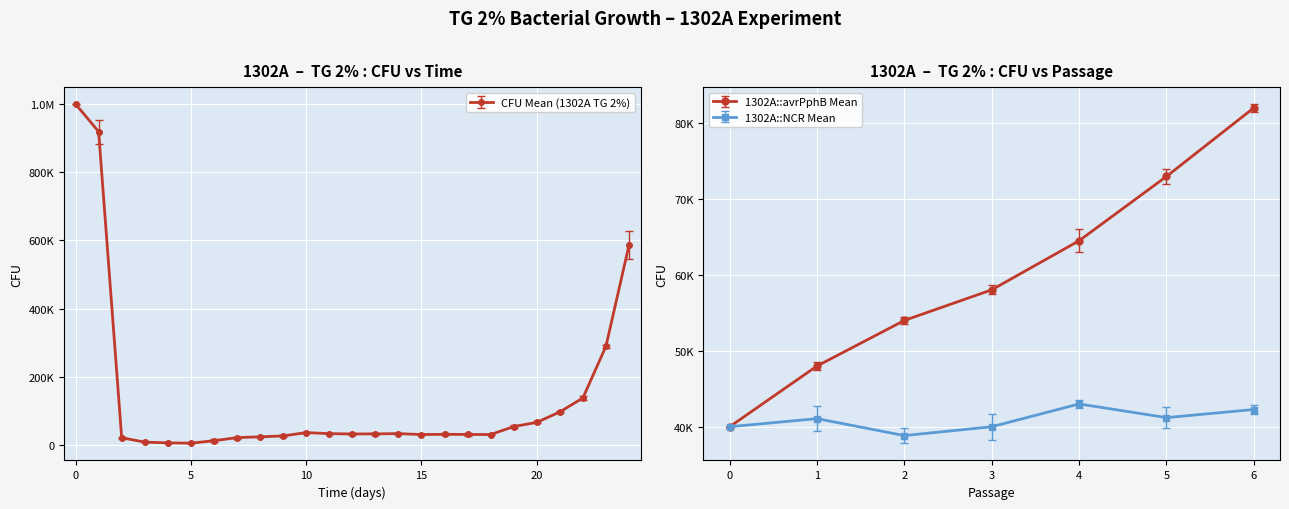

The chart shows a value of 33000.0 at 13. True or false?

True